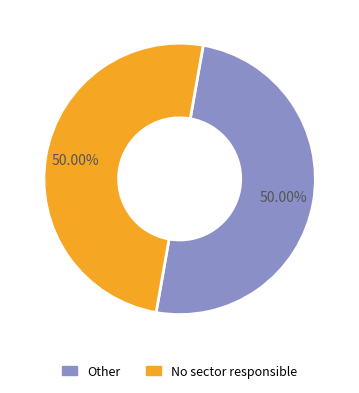

True or false: No sector responsible accounts for 50% of the total.

True